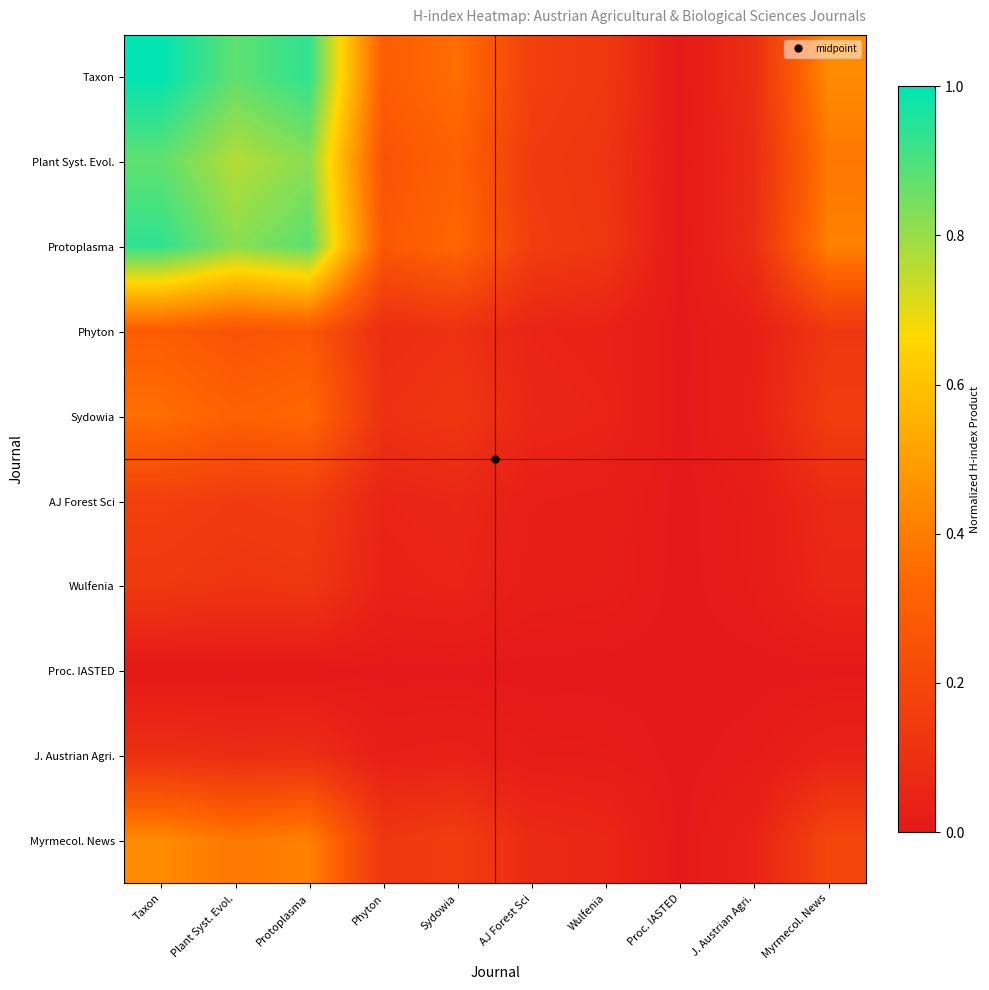

Reading right to left, what are all the values shown in this chart?

Taxon: Myrmecol. News=0.4	J. Austrian Agri.=0.1	Proc. IASTED=0.0	Wulfenia=0.1	AJ Forest Sci=0.2	Sydowia=0.4	Phyton=0.3	Protoplasma=0.9	Plant Syst. Evol.=0.9	Taxon=1.0
Plant Syst. Evol.: Myrmecol. News=0.4	J. Austrian Agri.=0.1	Proc. IASTED=0.0	Wulfenia=0.1	AJ Forest Sci=0.1	Sydowia=0.3	Phyton=0.3	Protoplasma=0.8	Plant Syst. Evol.=0.8	Taxon=0.9
Protoplasma: Myrmecol. News=0.4	J. Austrian Agri.=0.1	Proc. IASTED=0.0	Wulfenia=0.1	AJ Forest Sci=0.2	Sydowia=0.3	Phyton=0.3	Protoplasma=0.9	Plant Syst. Evol.=0.8	Taxon=0.9
Phyton: Myrmecol. News=0.1	J. Austrian Agri.=0.0	Proc. IASTED=0.0	Wulfenia=0.0	AJ Forest Sci=0.0	Sydowia=0.1	Phyton=0.1	Protoplasma=0.3	Plant Syst. Evol.=0.3	Taxon=0.3
Sydowia: Myrmecol. News=0.2	J. Austrian Agri.=0.0	Proc. IASTED=0.0	Wulfenia=0.0	AJ Forest Sci=0.1	Sydowia=0.1	Phyton=0.1	Protoplasma=0.3	Plant Syst. Evol.=0.3	Taxon=0.4
AJ Forest Sci: Myrmecol. News=0.1	J. Austrian Agri.=0.0	Proc. IASTED=0.0	Wulfenia=0.0	AJ Forest Sci=0.0	Sydowia=0.1	Phyton=0.0	Protoplasma=0.2	Plant Syst. Evol.=0.1	Taxon=0.2
Wulfenia: Myrmecol. News=0.1	J. Austrian Agri.=0.0	Proc. IASTED=0.0	Wulfenia=0.0	AJ Forest Sci=0.0	Sydowia=0.0	Phyton=0.0	Protoplasma=0.1	Plant Syst. Evol.=0.1	Taxon=0.1
Proc. IASTED: Myrmecol. News=0.0	J. Austrian Agri.=0.0	Proc. IASTED=0.0	Wulfenia=0.0	AJ Forest Sci=0.0	Sydowia=0.0	Phyton=0.0	Protoplasma=0.0	Plant Syst. Evol.=0.0	Taxon=0.0
J. Austrian Agri.: Myrmecol. News=0.0	J. Austrian Agri.=0.0	Proc. IASTED=0.0	Wulfenia=0.0	AJ Forest Sci=0.0	Sydowia=0.0	Phyton=0.0	Protoplasma=0.1	Plant Syst. Evol.=0.1	Taxon=0.1
Myrmecol. News: Myrmecol. News=0.2	J. Austrian Agri.=0.0	Proc. IASTED=0.0	Wulfenia=0.1	AJ Forest Sci=0.1	Sydowia=0.2	Phyton=0.1	Protoplasma=0.4	Plant Syst. Evol.=0.4	Taxon=0.4